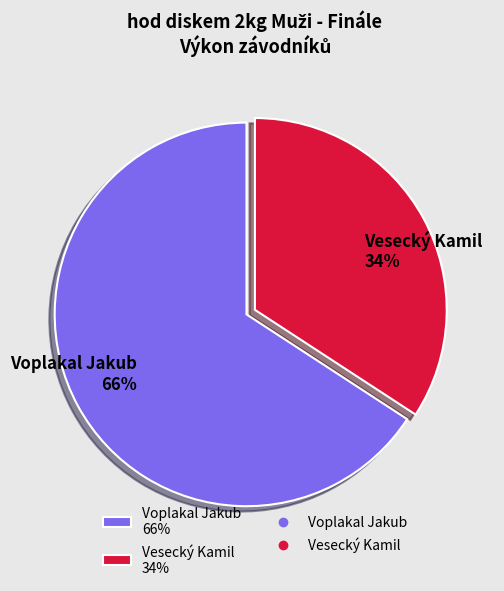

Which has a higher value, Voplakal Jakub or Vesecký Kamil?

Voplakal Jakub